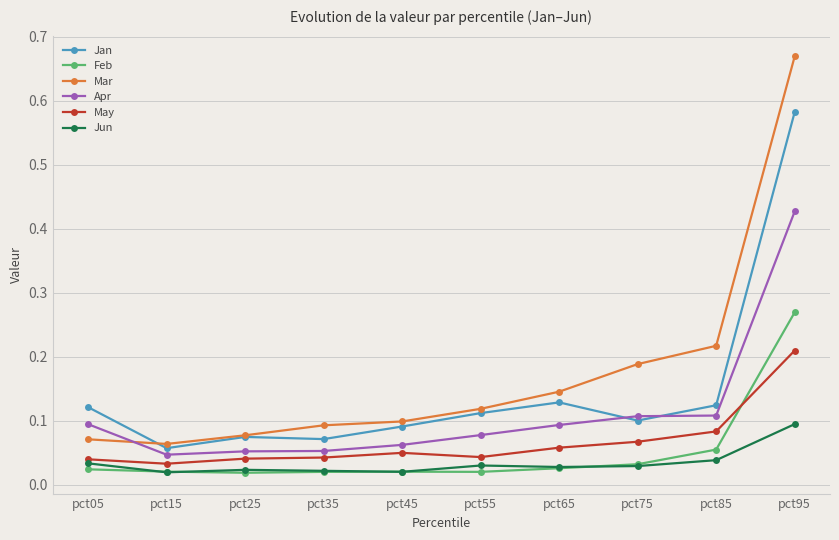

True or false: Apr has a value of 0.1 at pct75.

True